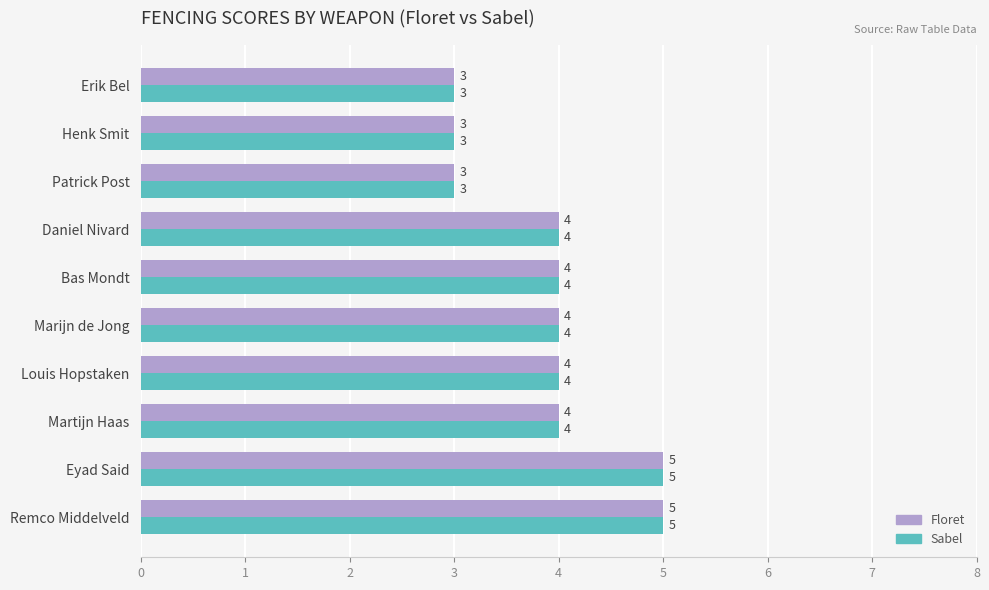

What is the approximate value of Floret at Martijn Haas?

4